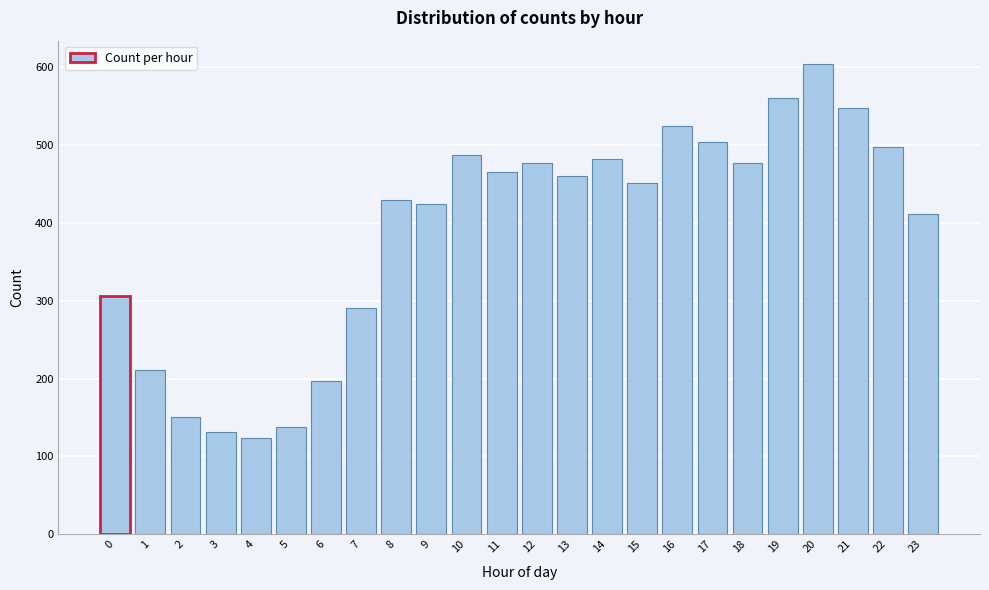

Reading left to right, list all the values displayed in this chart.

0=306	1=211	2=151	3=131	4=123	5=138	6=197	7=291	8=430	9=424	10=487	11=466	12=477	13=460	14=482	15=451	16=525	17=504	18=477	19=560	20=604	21=548	22=497	23=412